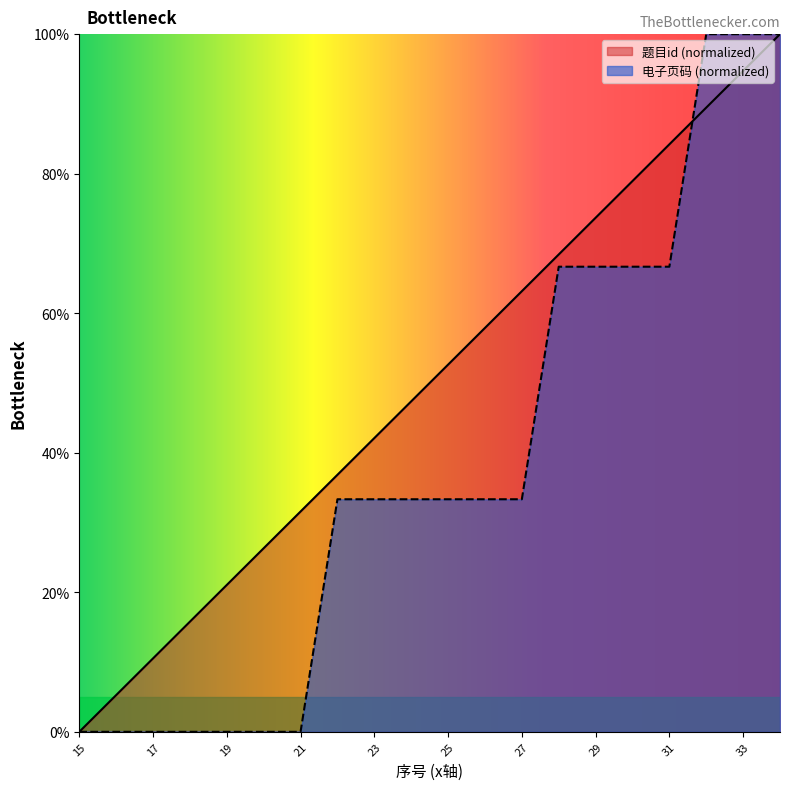

At 27, list the series in order from smallest to largest.

电子页码 (normalized), 题目id (normalized)